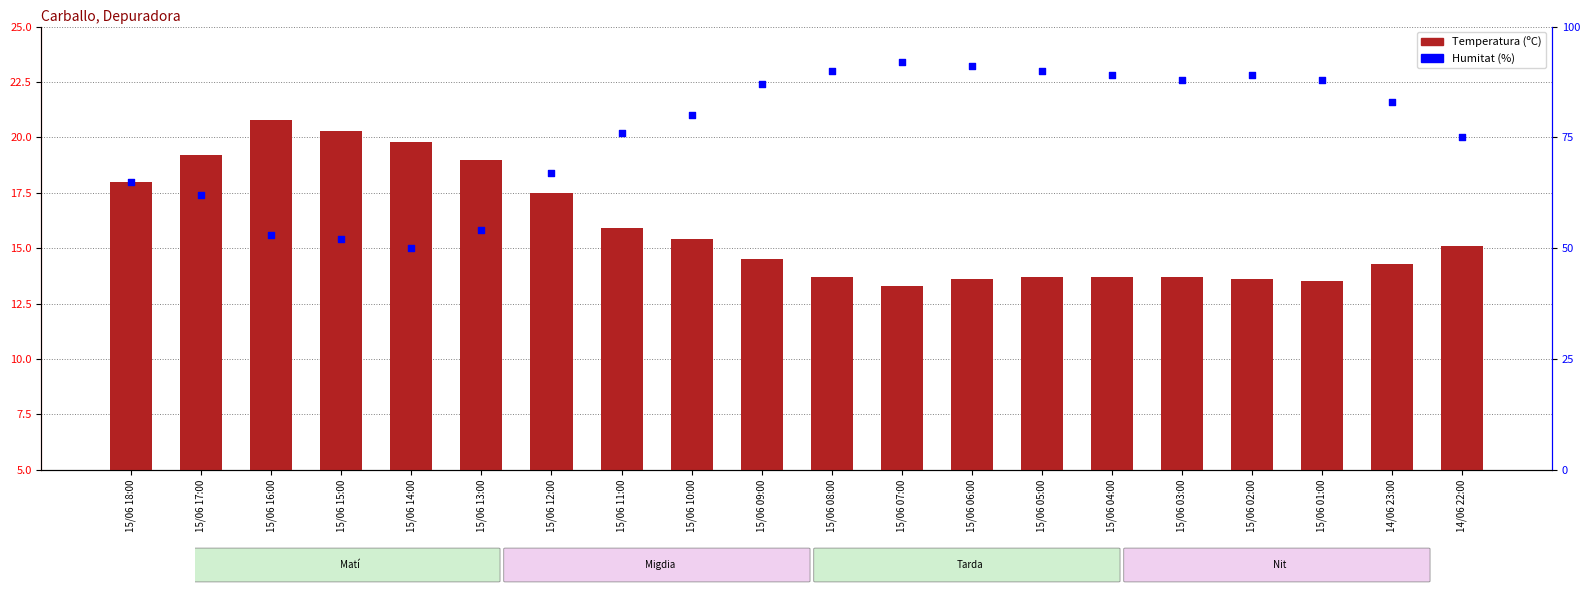

Is the value of Humitat (%) at 15/06 06:00 greater than the value of Temperatura (ºC) at 15/06 11:00?

Yes